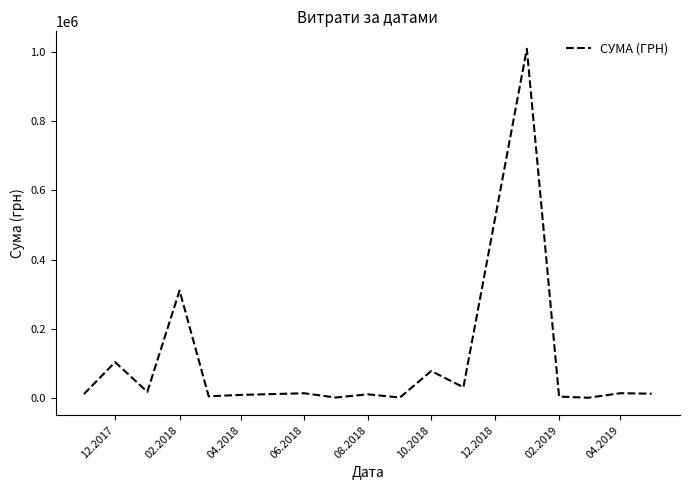

What is the minimum value shown in the chart?

647.0